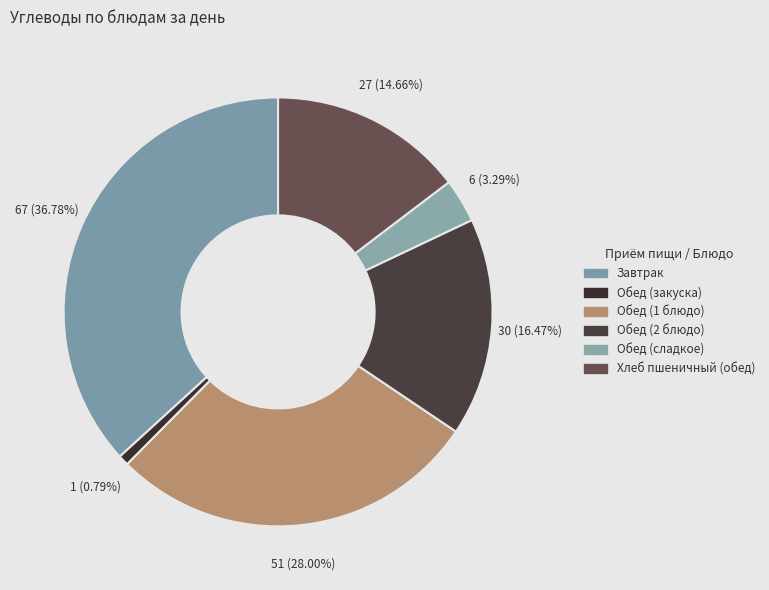

How many segments does this pie chart have?

6